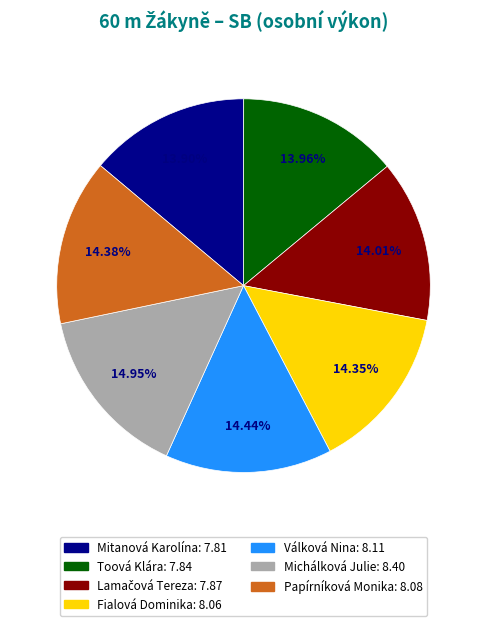

Count the number of slices in the pie.

7